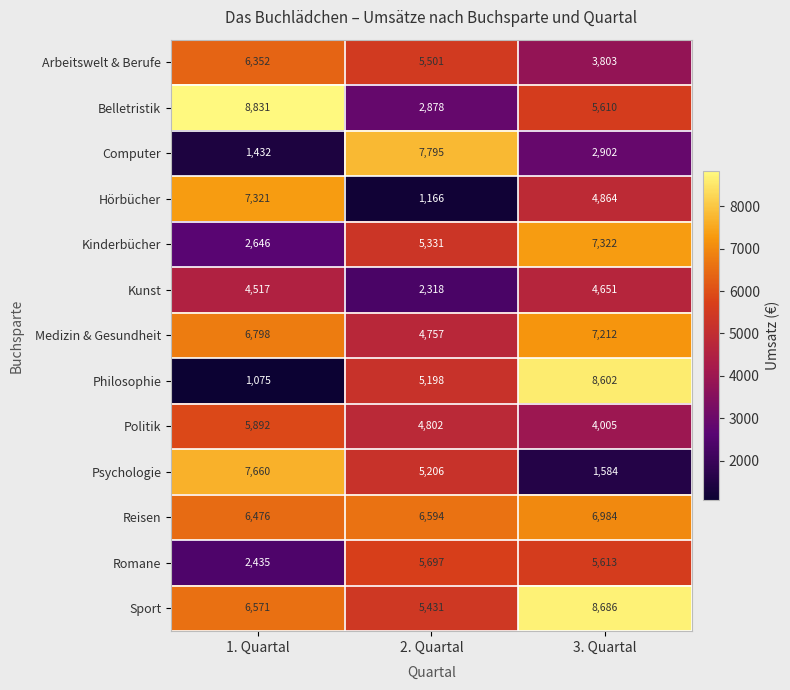

What is the greatest value displayed?

8831